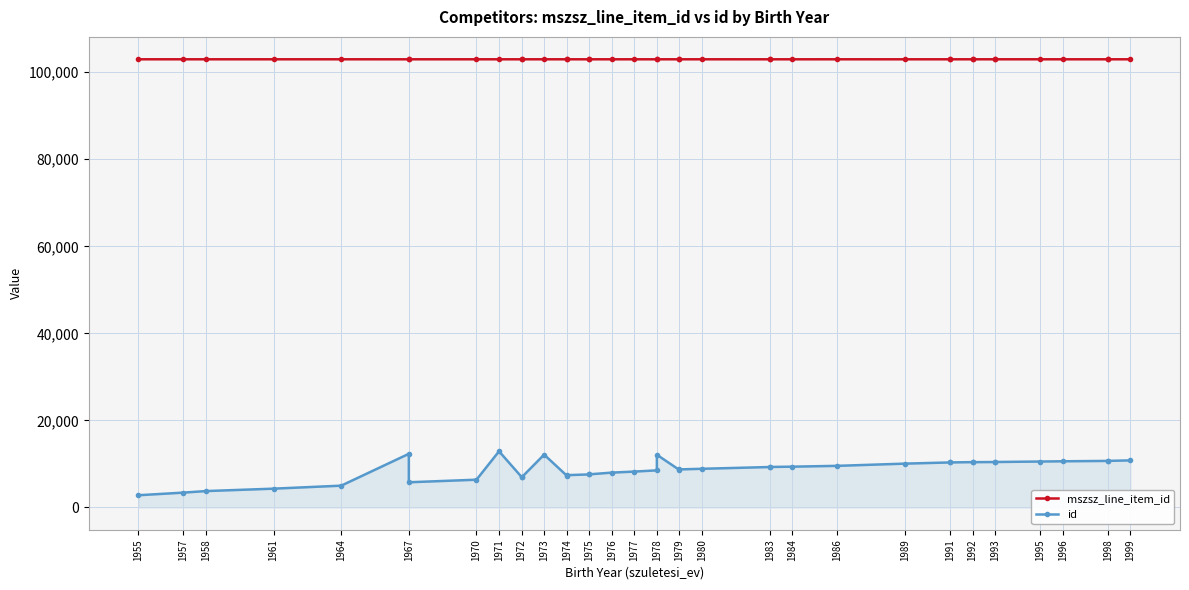

Rank the series at 1980 from highest to lowest value.

mszsz_line_item_id, id